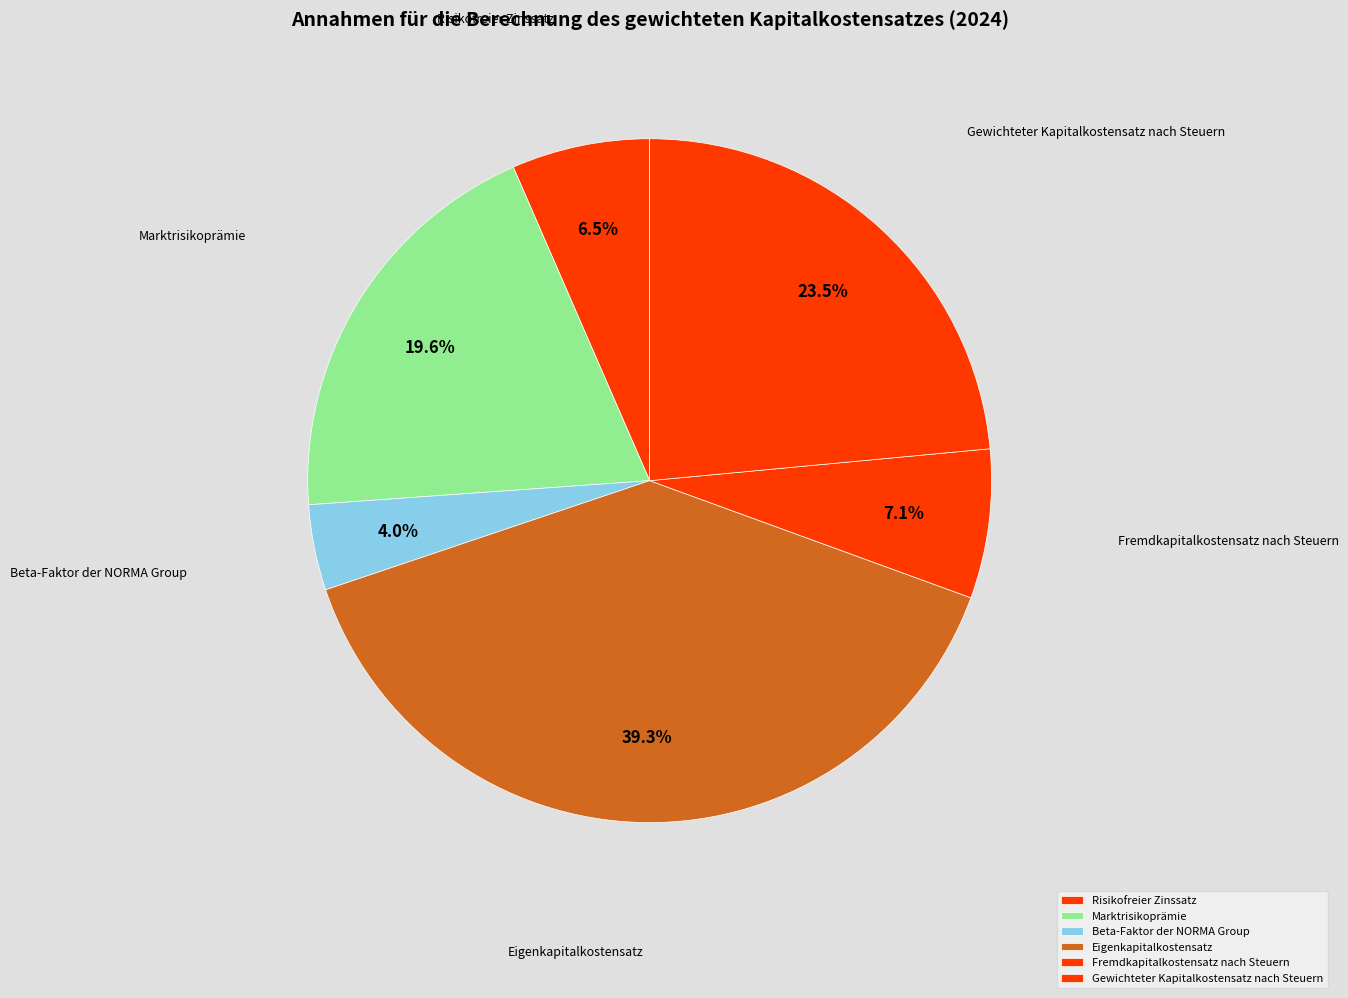

How many slices are in this pie chart?

6